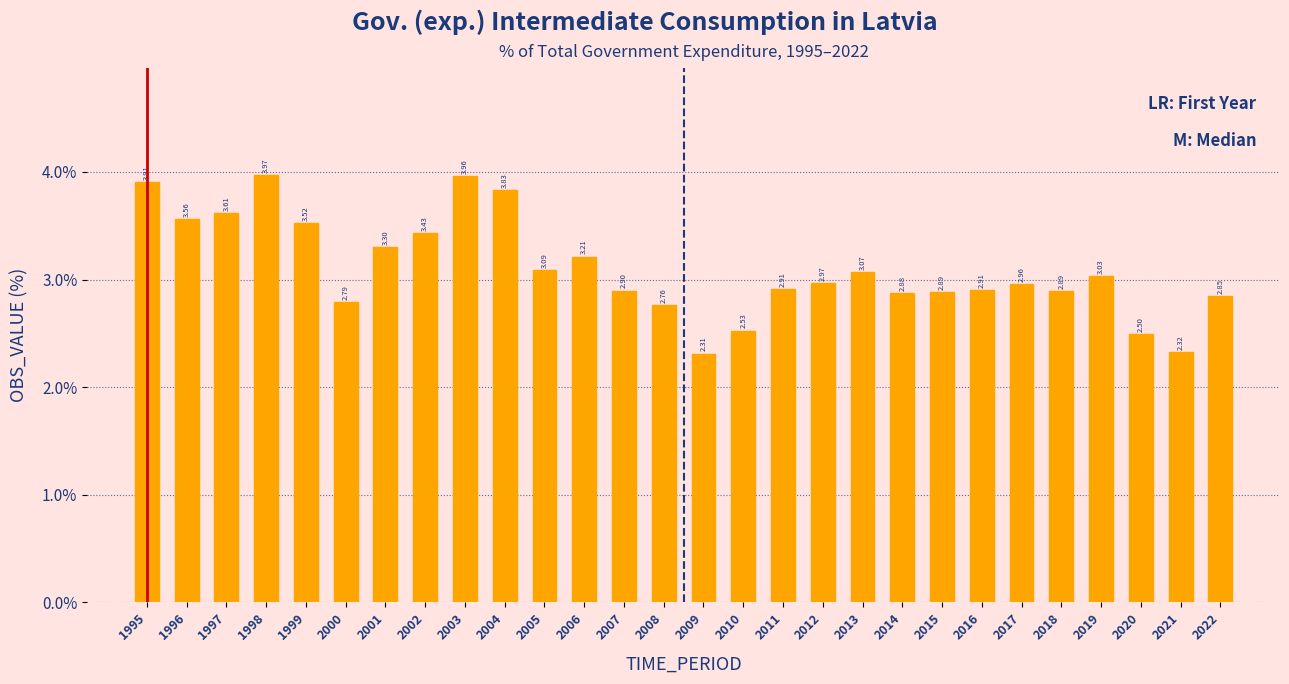

Approximately how many times larger is the value at 2014 compared to 2005?

0.9